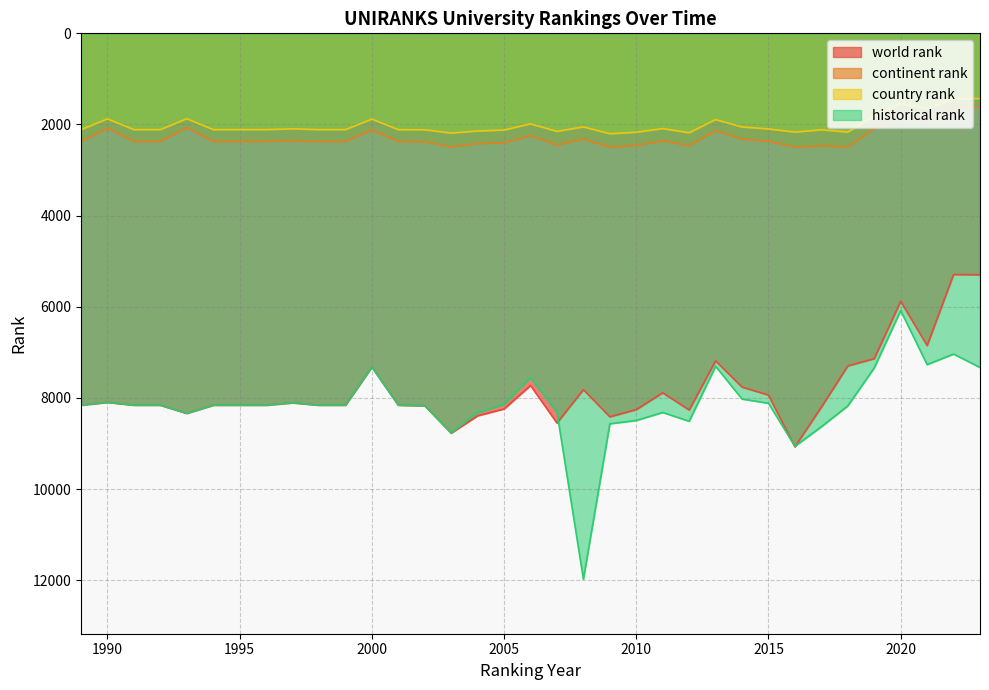

At 1998, list the series in order from smallest to largest.

country rank, continent rank, world rank, historical rank